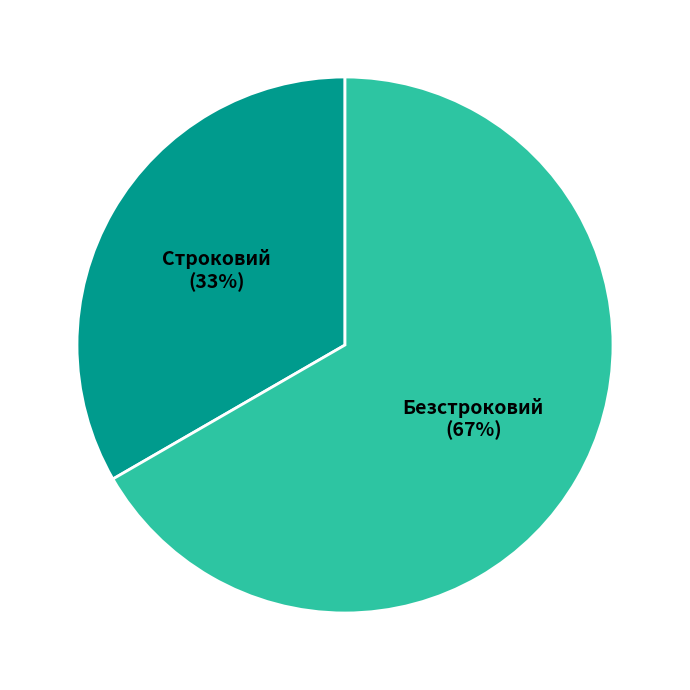

To the nearest percent, what percentage of the pie is Безстроковий?

67%